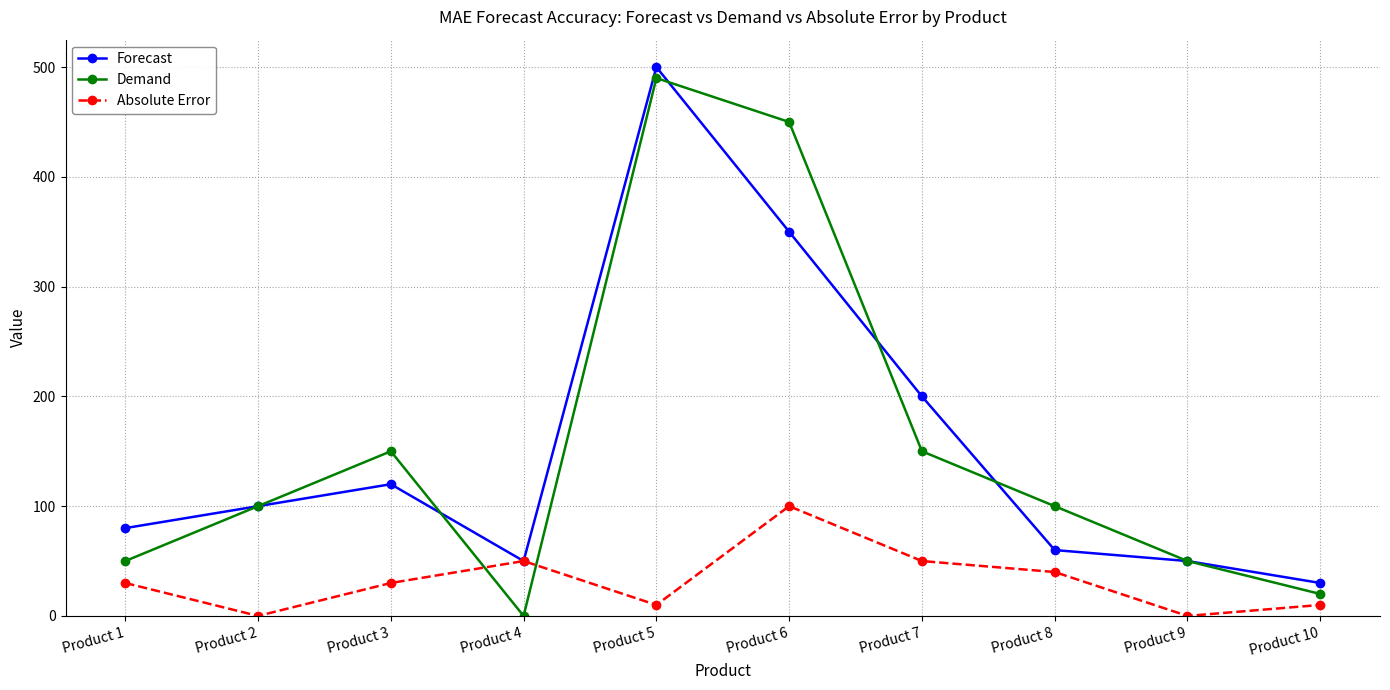

Is it true that Absolute Error equals 100 at Product 6?

True